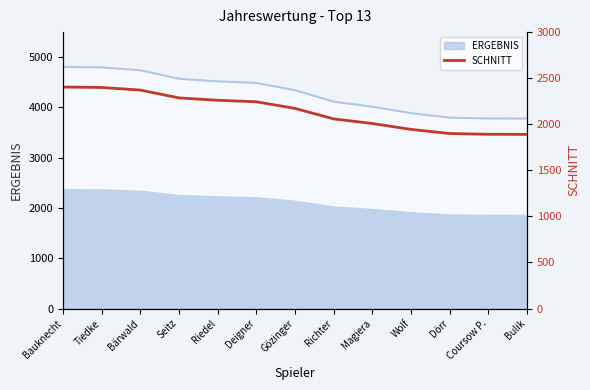

Reading right to left, transcribe all the data shown in this chart.

1890	1891	1899	1944	2008	2058	2172	2244	2260	2286	2371	2399	2404